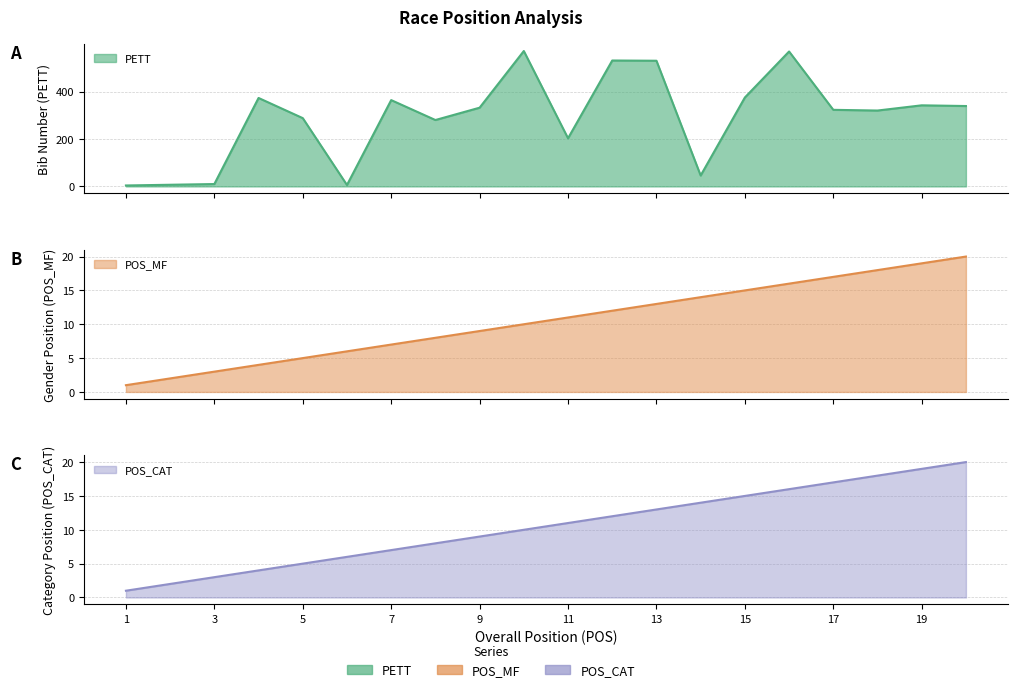

What are all the series names shown in the legend?

PETT, POS_MF, POS_CAT